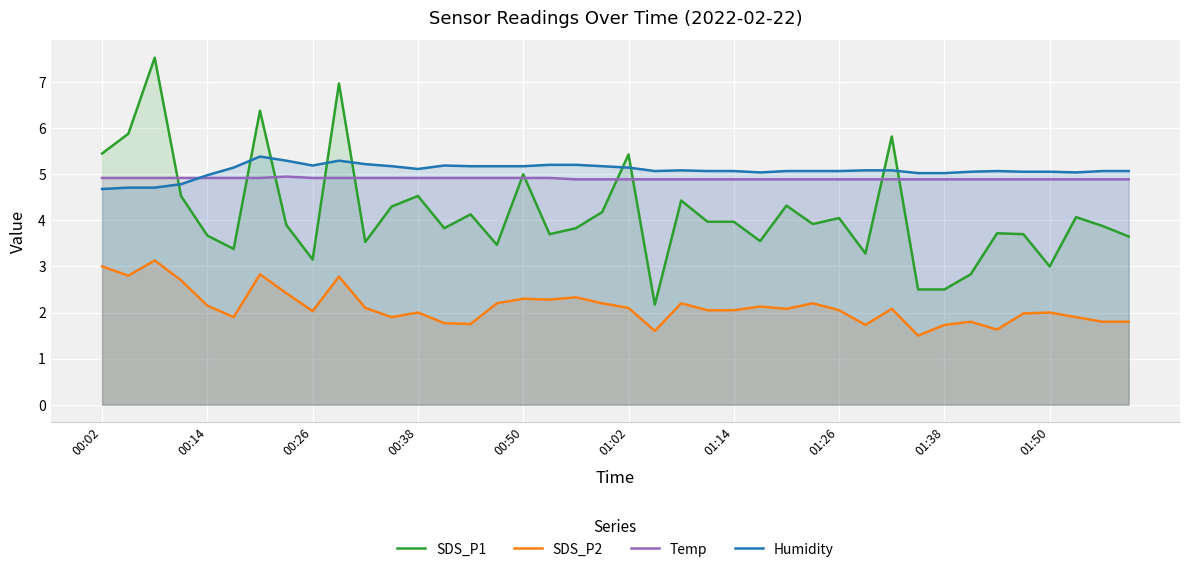

What is the approximate value of SDS_P1 at 22?

4.4